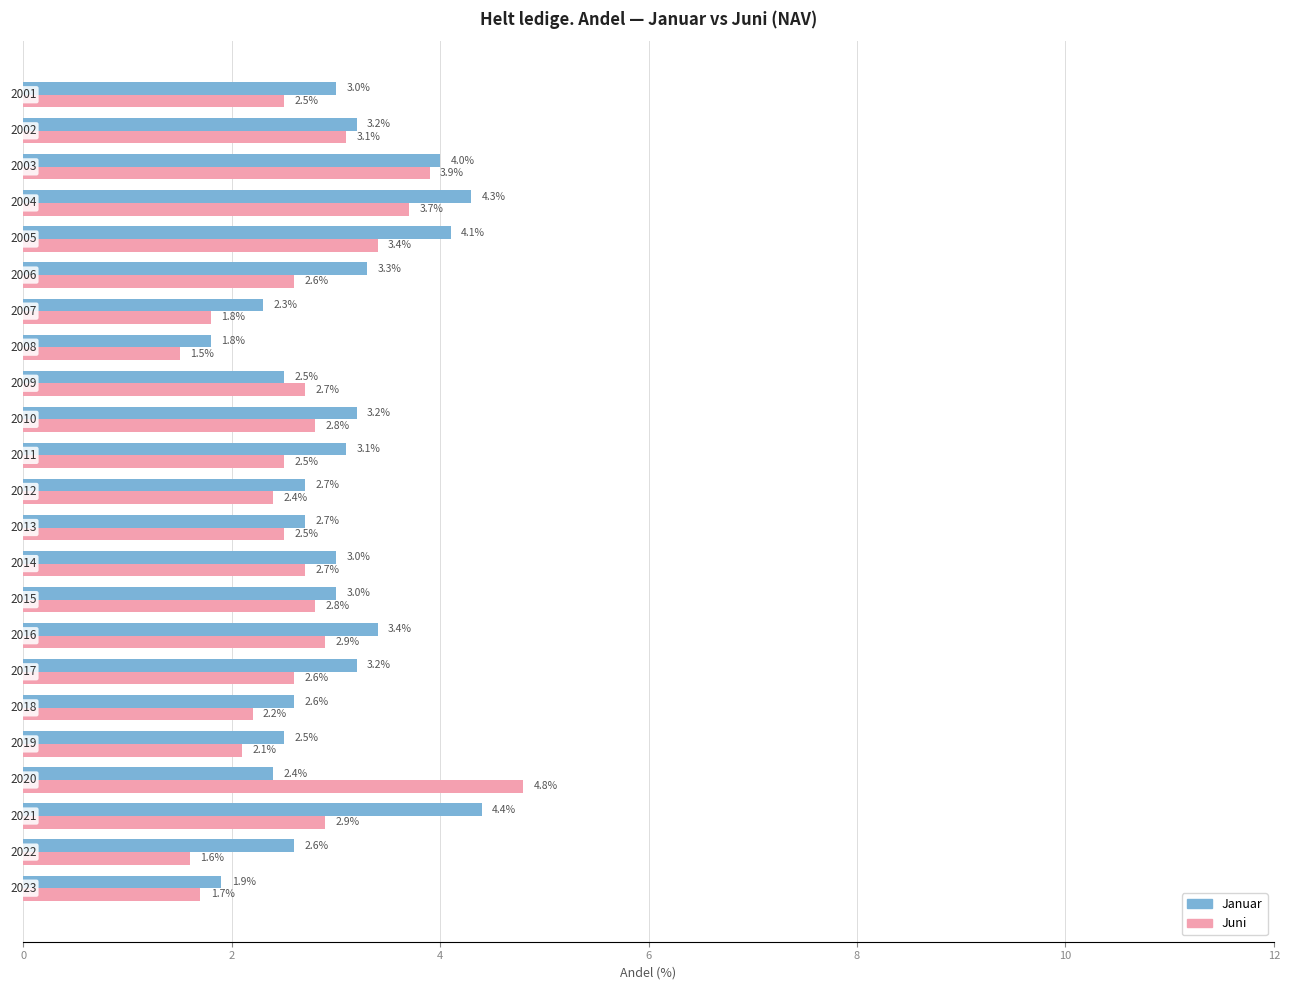

How many data points in Juni are above 2?

19